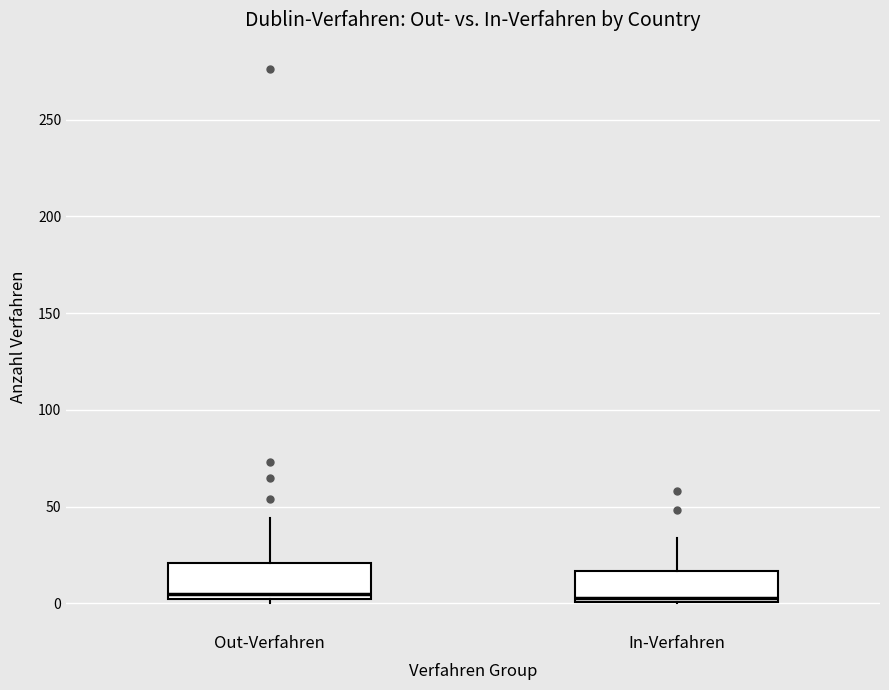

Reading left to right, read every box against the y-axis: the position of its median line, the range the box covers, and the ends of its whiskers. The values are not printed on the chart, so give them approximately, as read against the axis.

Out-Verfahren: median 5, box 0 to 20, whiskers 0 (just below the box's lower edge) to 45
In-Verfahren: median 5, box 0 to 15, whiskers 0 to 35